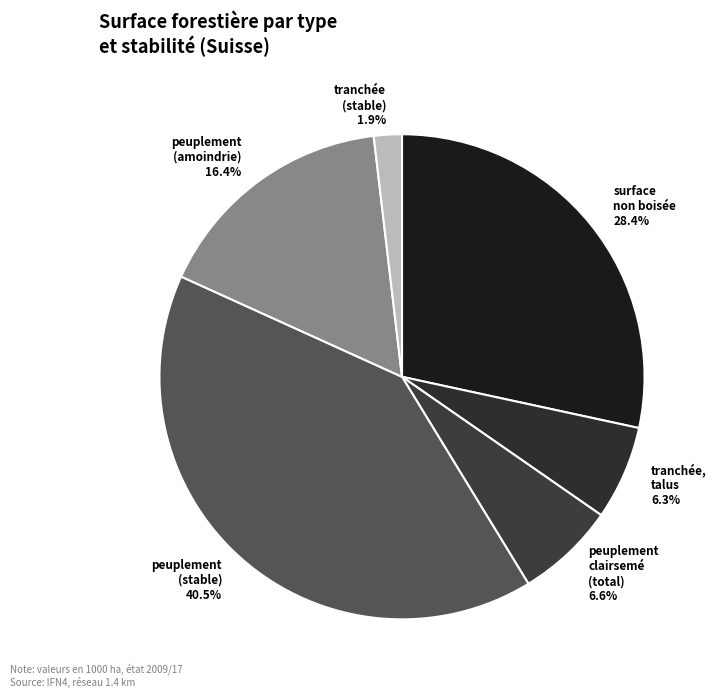

How many segments does this pie chart have?

6